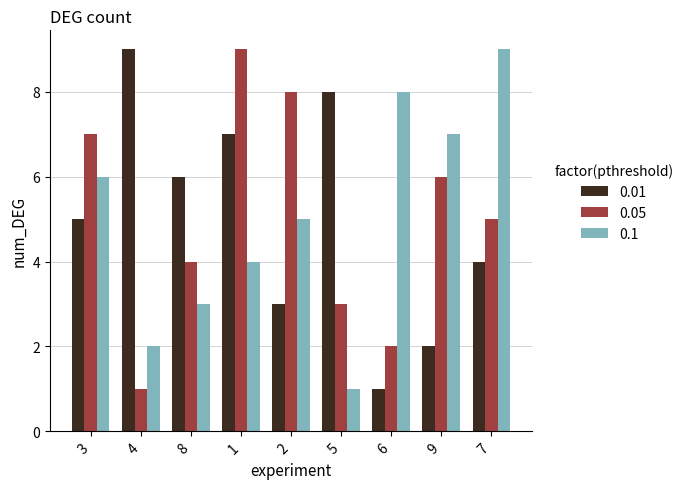

Reading left to right, transcribe all the data shown in this chart.

0.01: 3=5	4=9	8=6	1=7	2=3	5=8	6=1	9=2	7=4
0.05: 3=7	4=1	8=4	1=9	2=8	5=3	6=2	9=6	7=5
0.1: 3=6	4=2	8=3	1=4	2=5	5=1	6=8	9=7	7=9